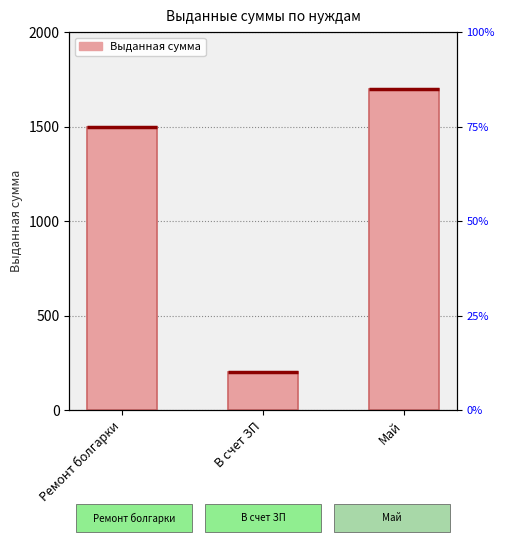

What value does the data have at Ремонт болгарки, to the nearest 50?

1500